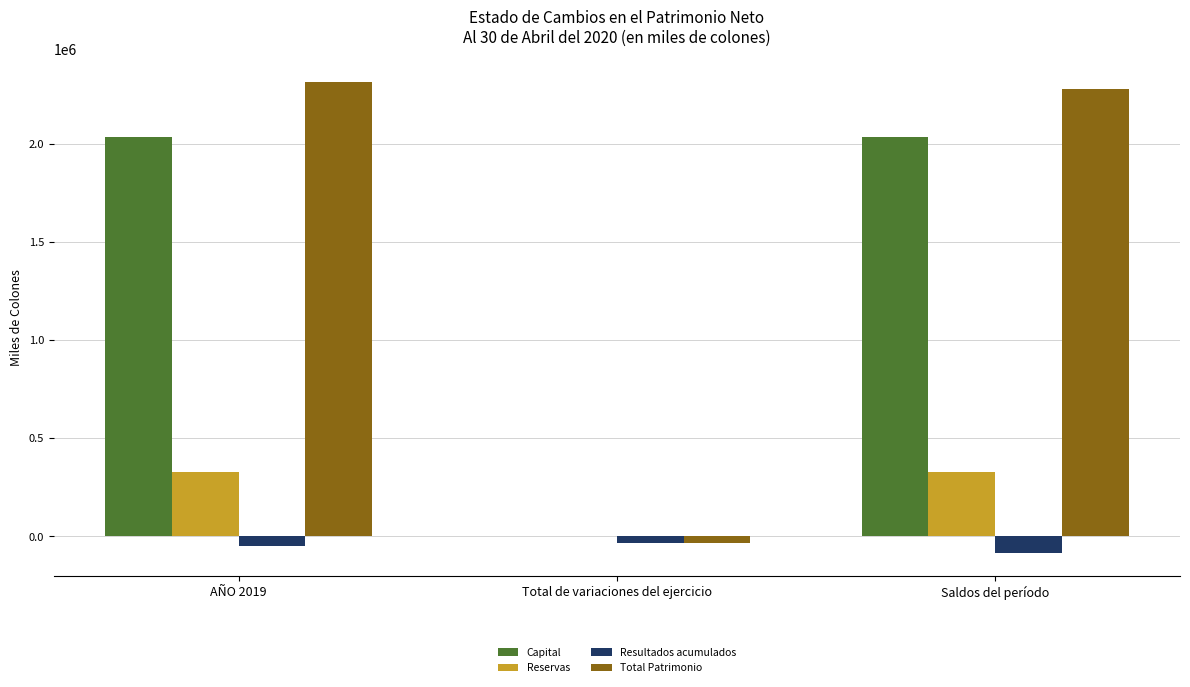

What is the maximum value for Capital?

2034136.8